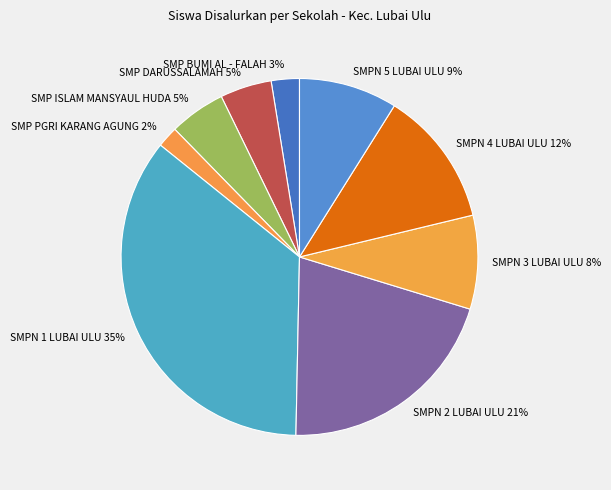

Is the sum of SMPN 1 LUBAI ULU and SMP ISLAM MANSYAUL HUDA greater than half?

No